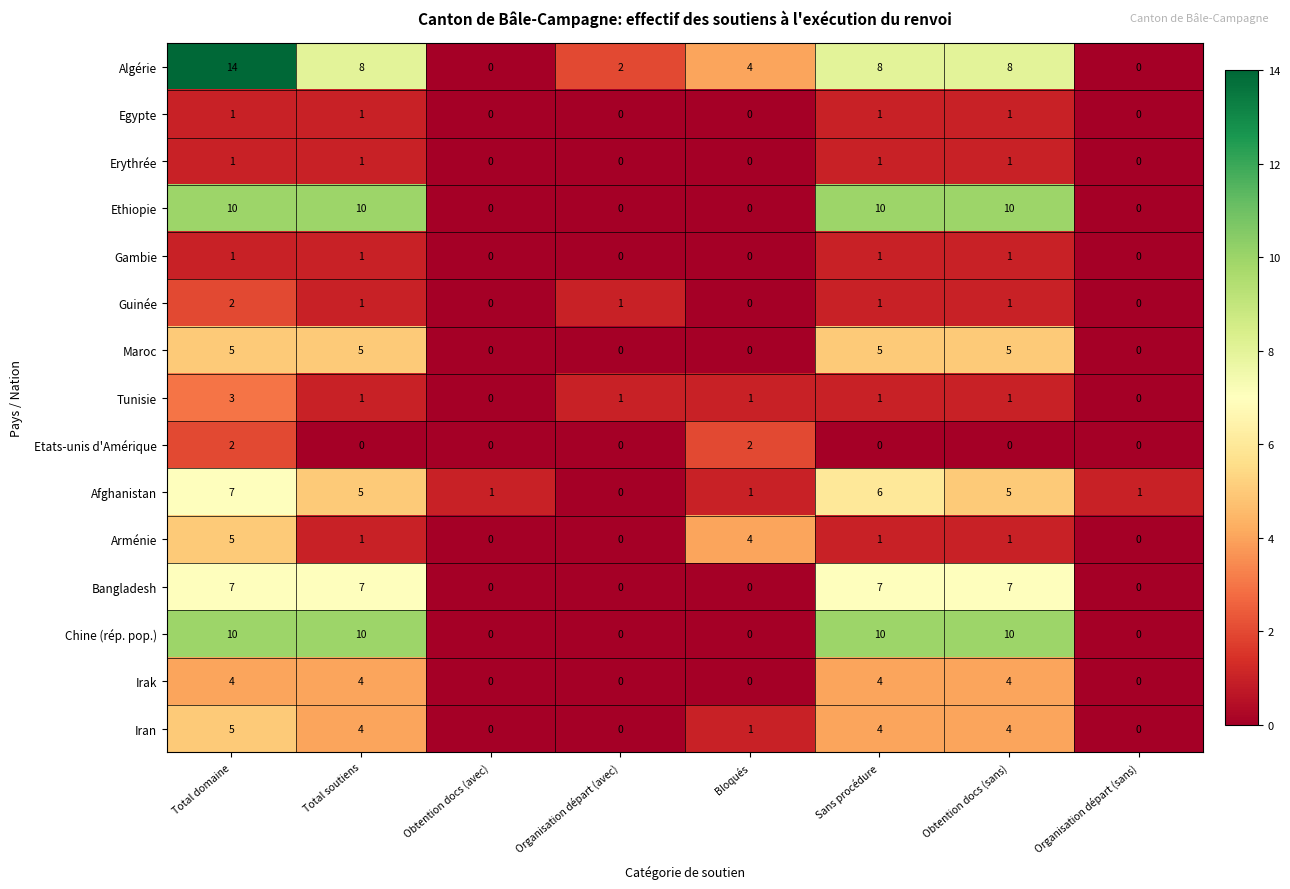

Which series has the widest spread of values?

Algérie